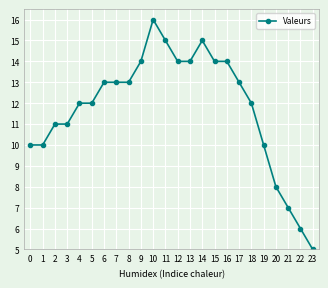

What is the value of the 15th point from the left?

15